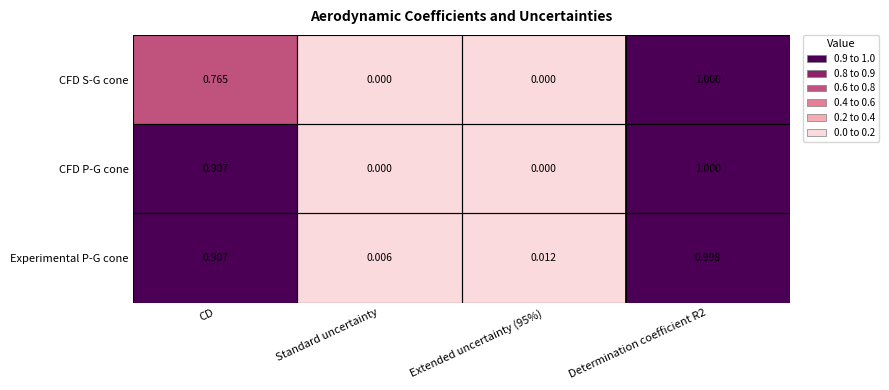

Which label corresponds to the largest value in the chart?

Determination coefficient R2